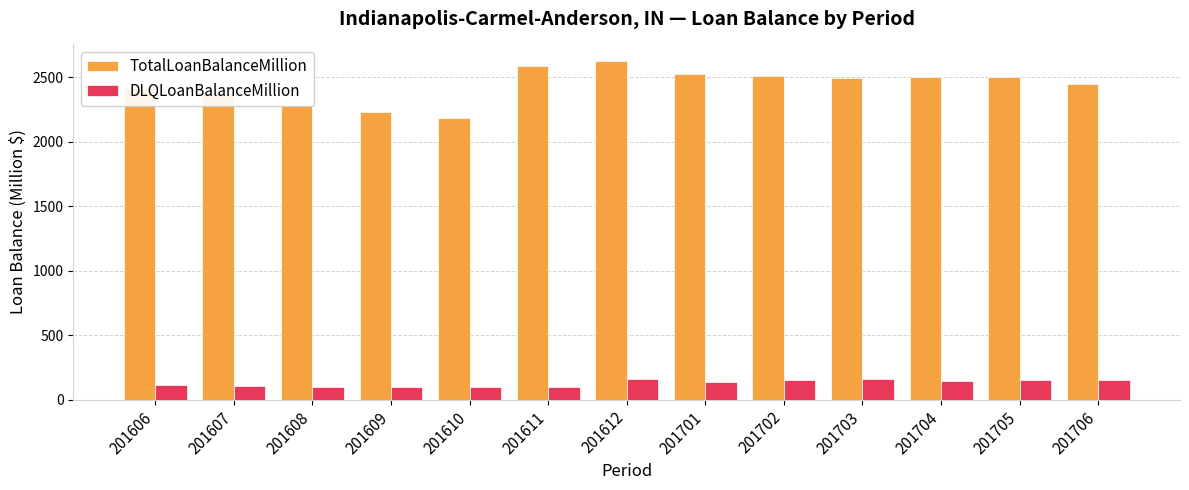

How many values in the DLQLoanBalanceMillion series are below 137?

6